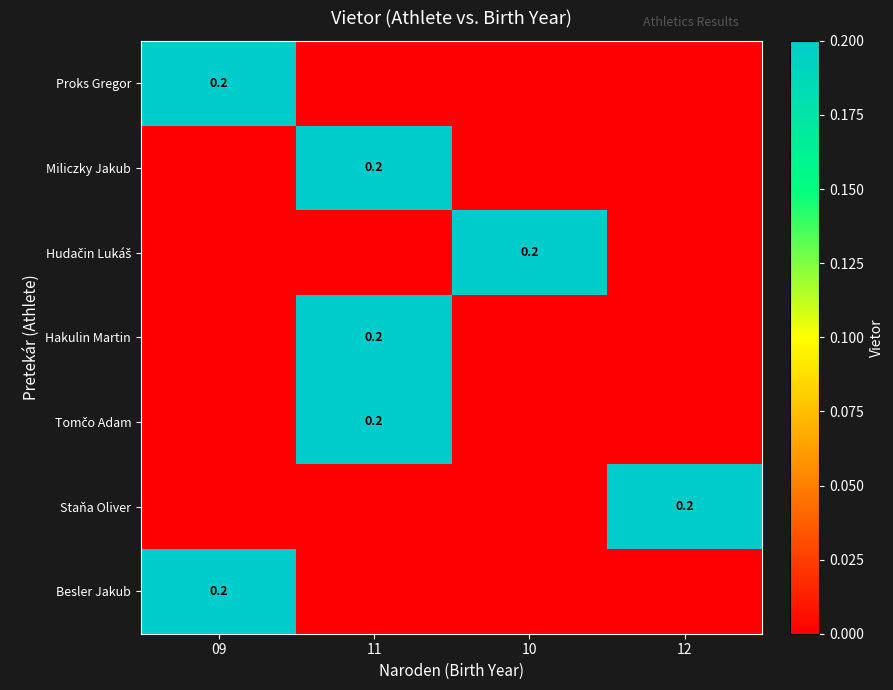

The Besler Jakub series shows 0.2 at 09. True or false?

True